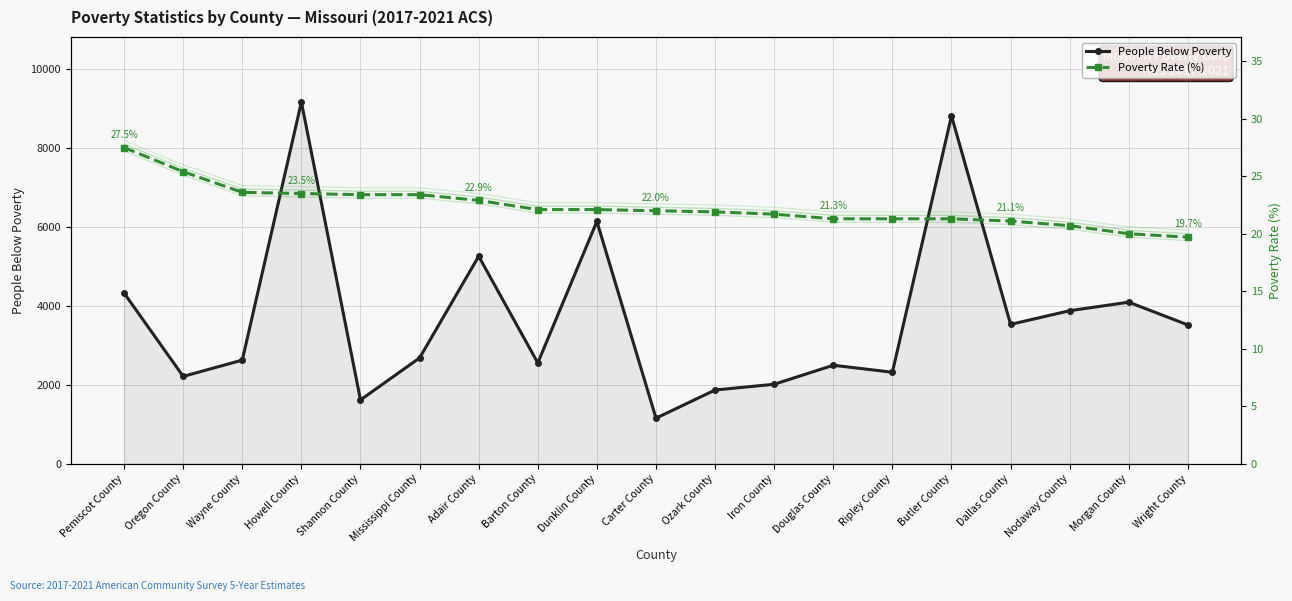

What is the maximum value shown in the chart?

9170.0